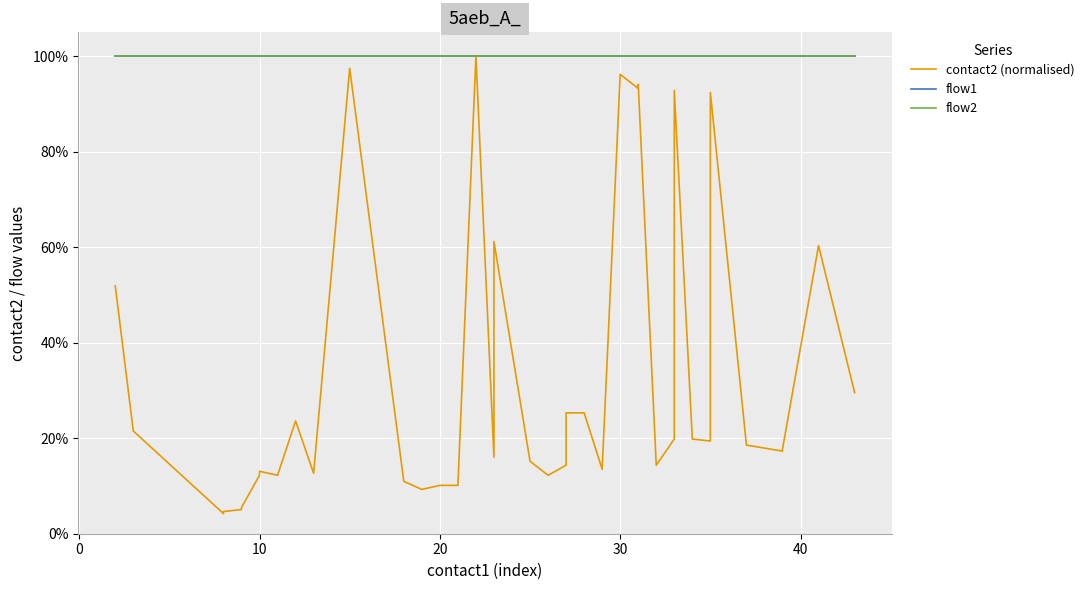

What is the value of the flow1 point at the 11th from the left?

1.0